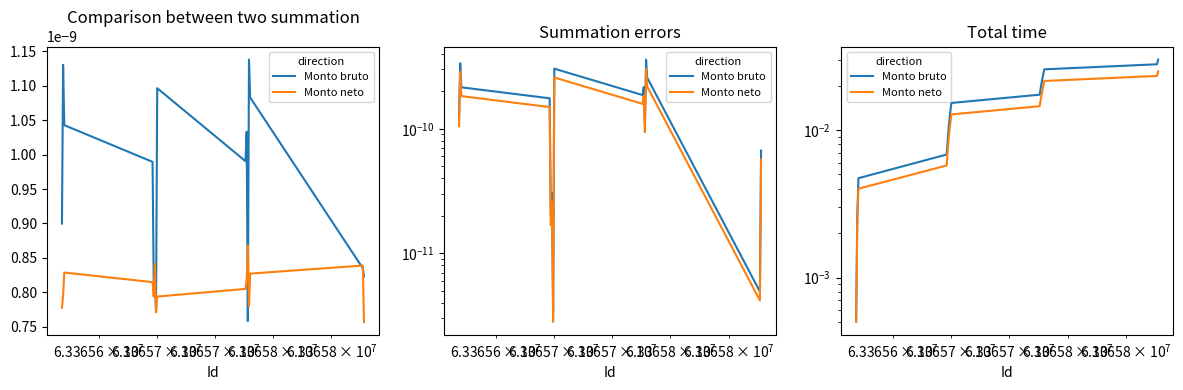

Which series has the largest total across all categories?

Monto bruto